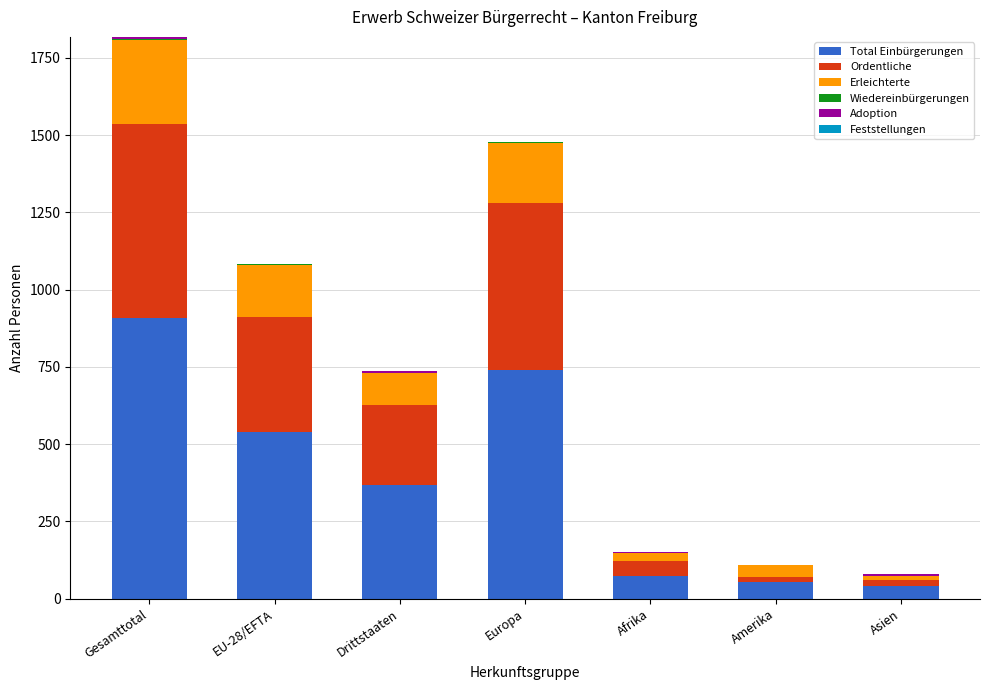

True or false: Total Einbürgerungen has a value of 40 at Asien.

True